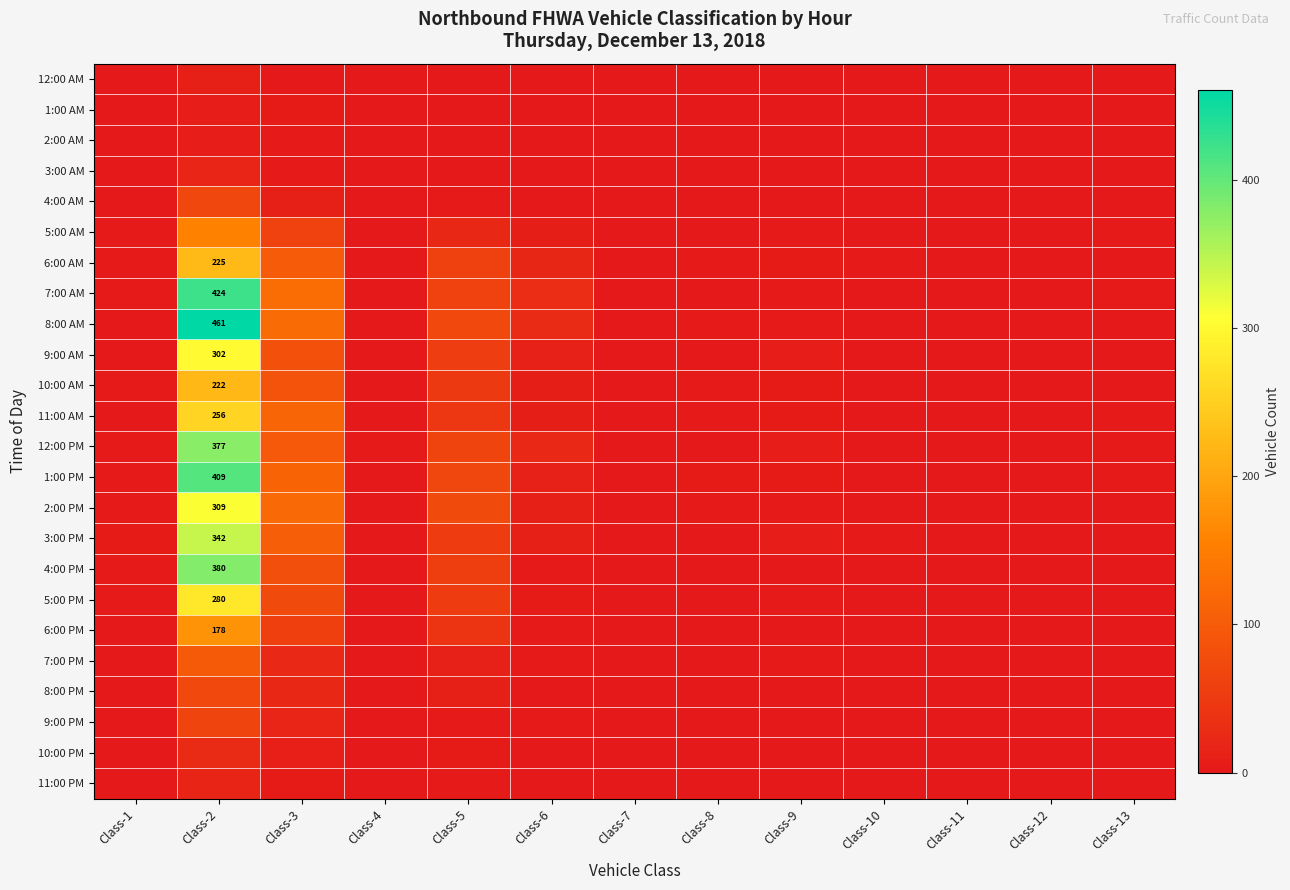

How many values in 5:00 AM are above zero?

8